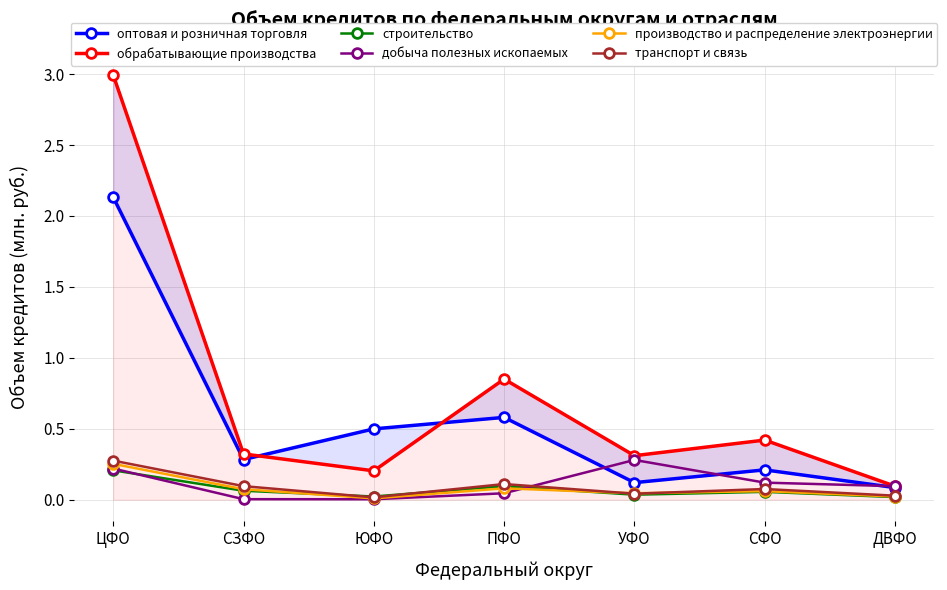

What is the average value of the транспорт и связь series?

91668